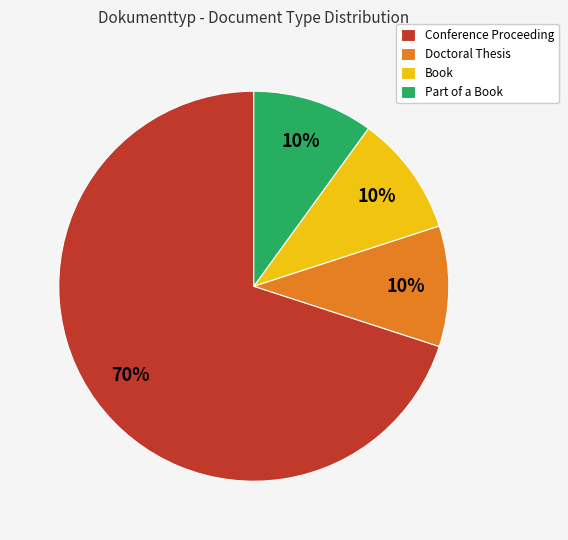

Is it true that Part of a Book is 39% of the pie?

False